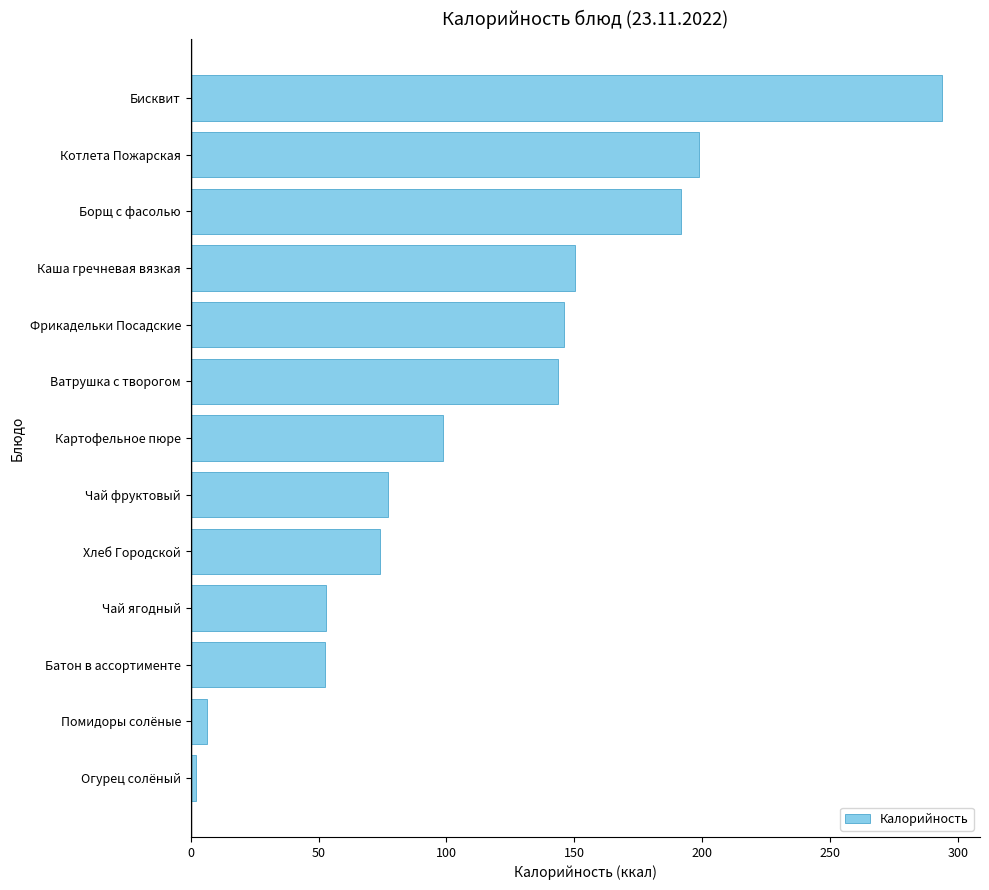

What is the sum of the values at Хлеб Городской and Ватрушка с творогом?

217.6